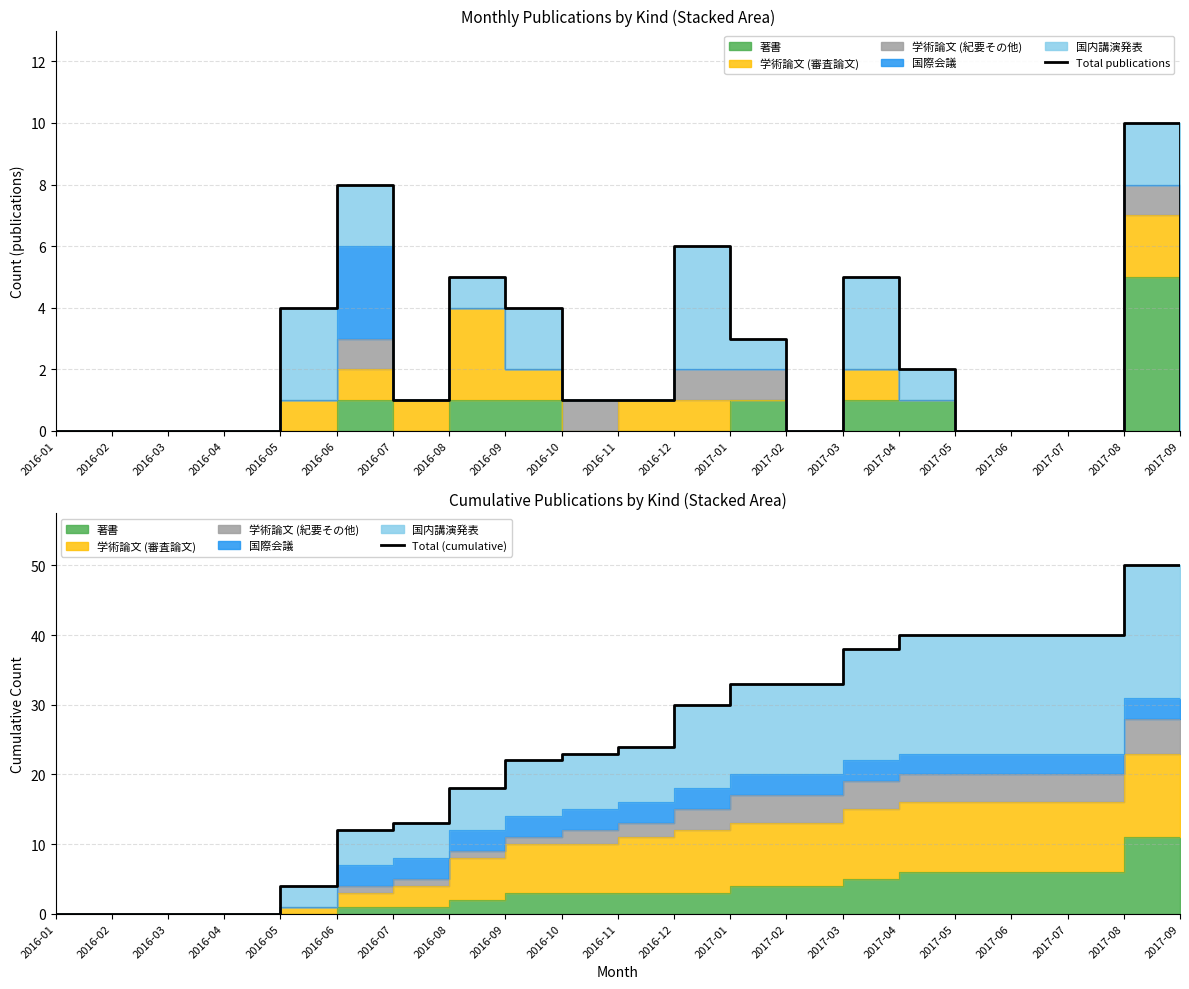

Reading right to left, what are all the values shown in this chart?

Total publications: 0	10	0	0	0	2	5	0	3	6	1	1	4	5	1	8	4	0	0	0	0
Total (cumulative): 50	50	40	40	40	40	38	33	33	30	24	23	22	18	13	12	4	0	0	0	0